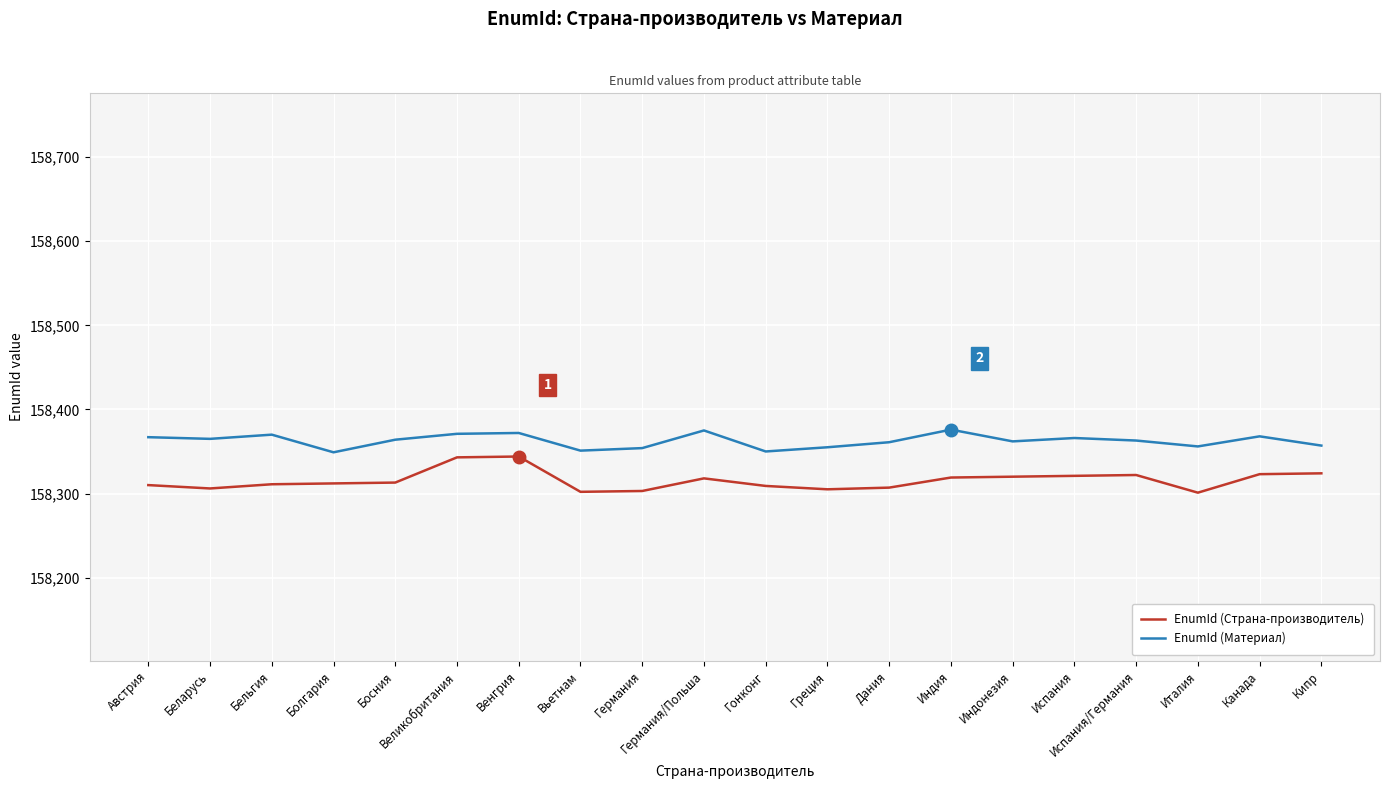

Is it true that EnumId (Страна-производитель) equals 158302 at Вьетнам?

True